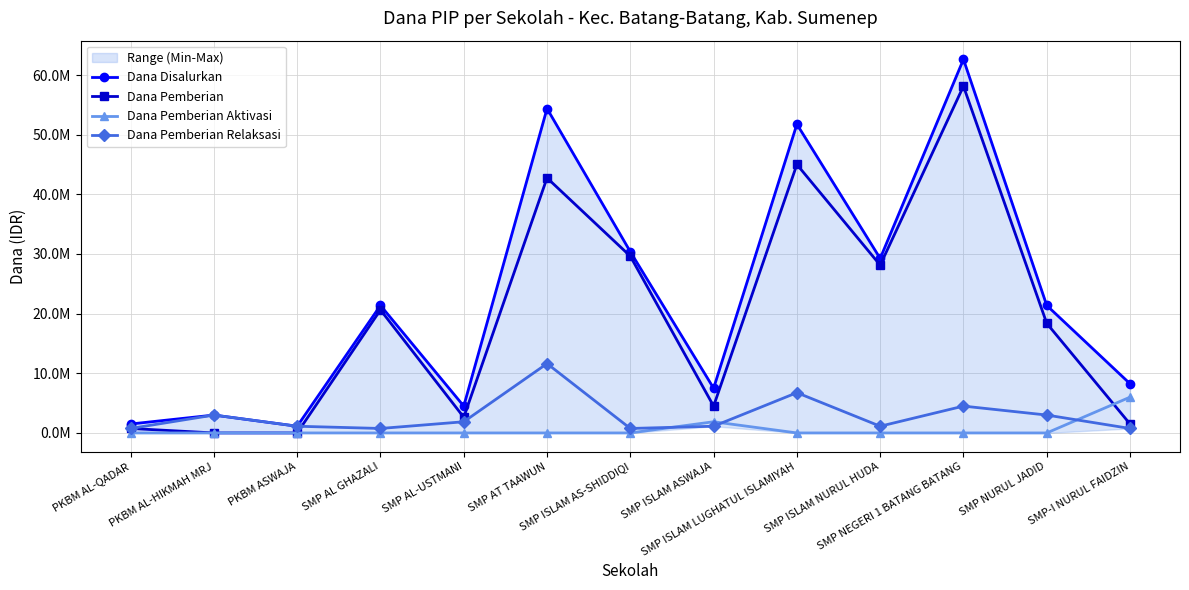

What is the difference between the maximum and minimum values in the Dana Pemberian Relaksasi series?

10875000